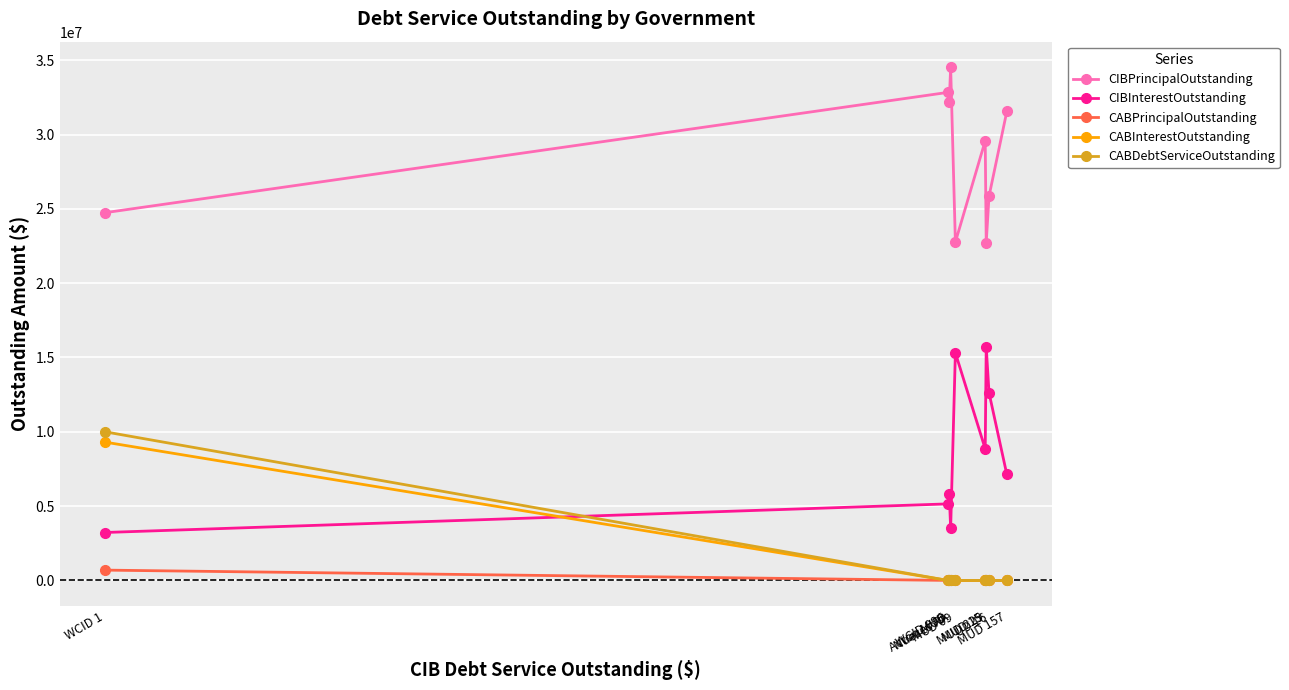

What is the value of the CIBInterestOutstanding point at the 4th from the left?

3496855.3